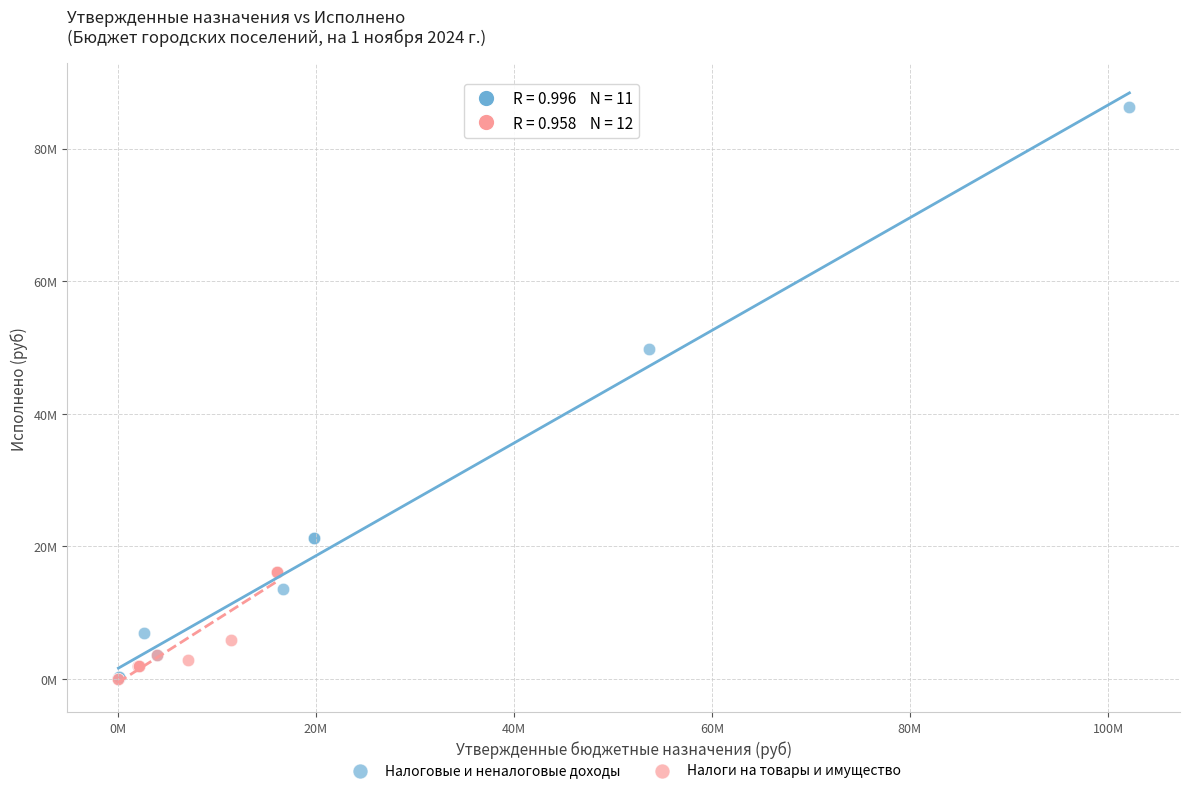

What are all the series names shown in the legend?

Налоговые и неналоговые доходы, Налоги на товары и имущество